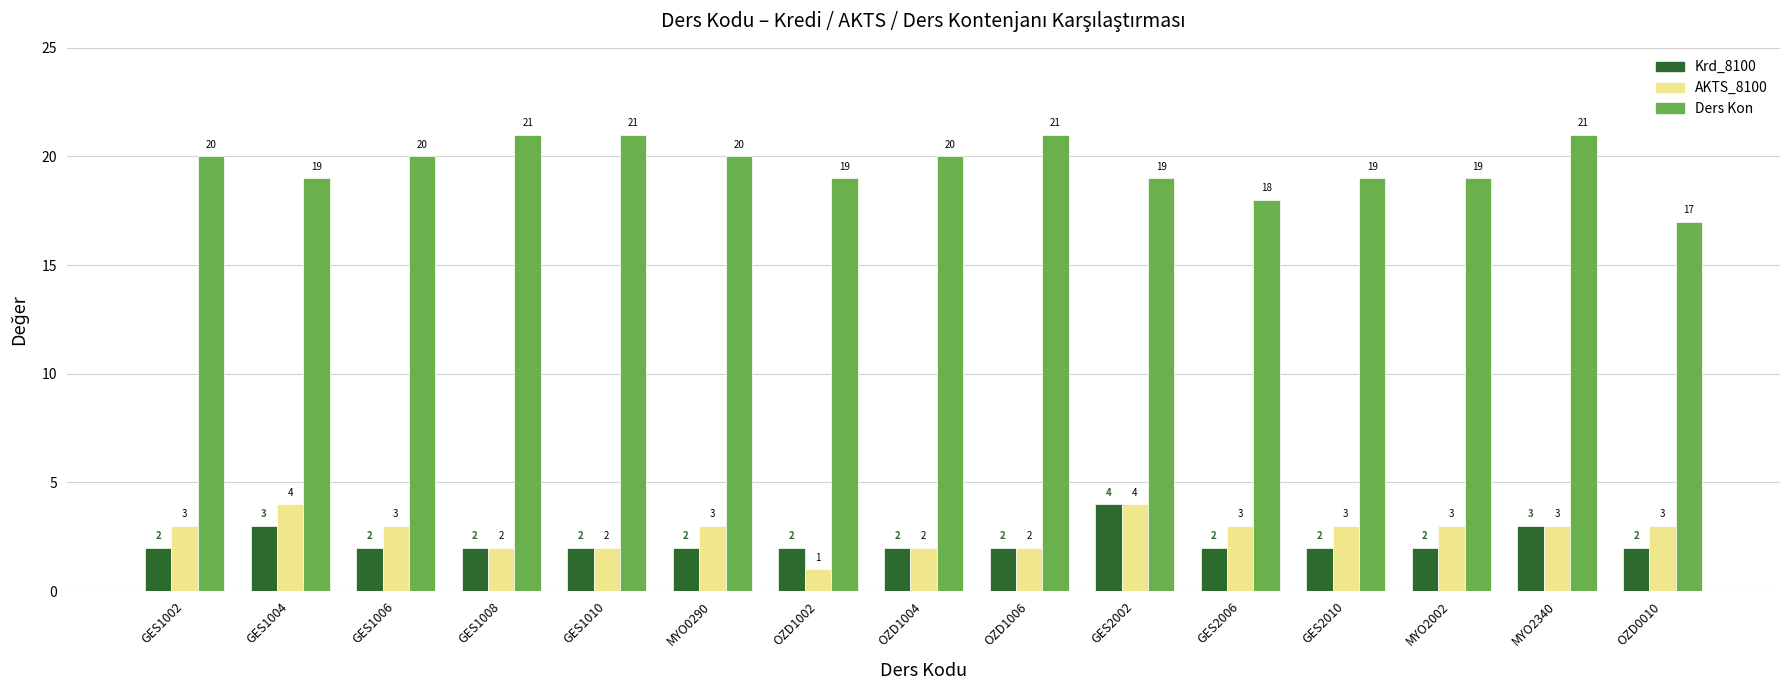

Reading left to right, list all the values displayed in this chart.

Krd_8100: GES1002=2	GES1004=3	GES1006=2	GES1008=2	GES1010=2	MYO0290=2	OZD1002=2	OZD1004=2	OZD1006=2	GES2002=4	GES2006=2	GES2010=2	MYO2002=2	MYO2340=3	OZD0010=2
AKTS_8100: GES1002=3	GES1004=4	GES1006=3	GES1008=2	GES1010=2	MYO0290=3	OZD1002=1	OZD1004=2	OZD1006=2	GES2002=4	GES2006=3	GES2010=3	MYO2002=3	MYO2340=3	OZD0010=3
Ders Kon: GES1002=20	GES1004=19	GES1006=20	GES1008=21	GES1010=21	MYO0290=20	OZD1002=19	OZD1004=20	OZD1006=21	GES2002=19	GES2006=18	GES2010=19	MYO2002=19	MYO2340=21	OZD0010=17